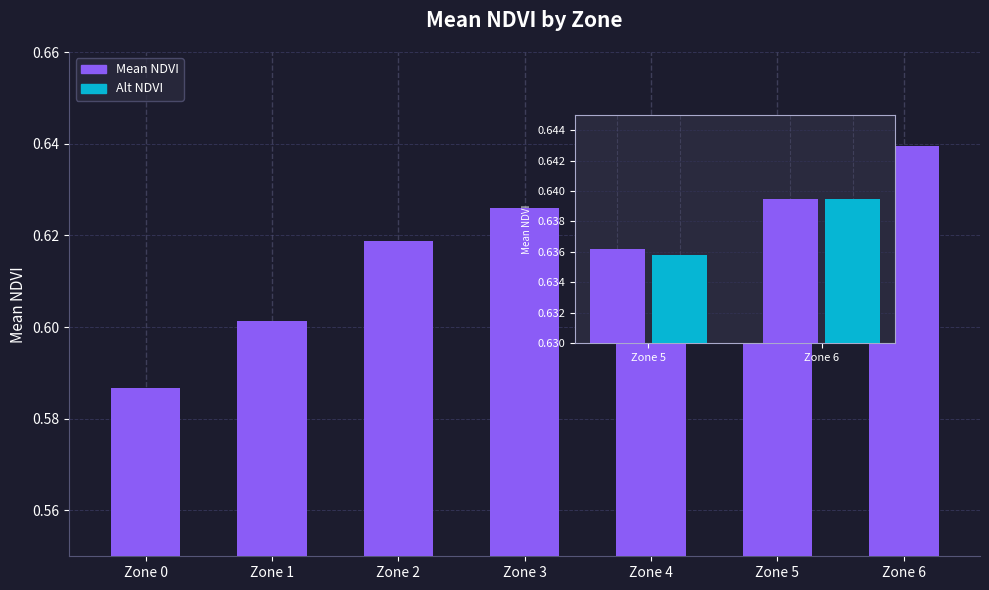

What is the total value across all series at Zone 5?

1.3